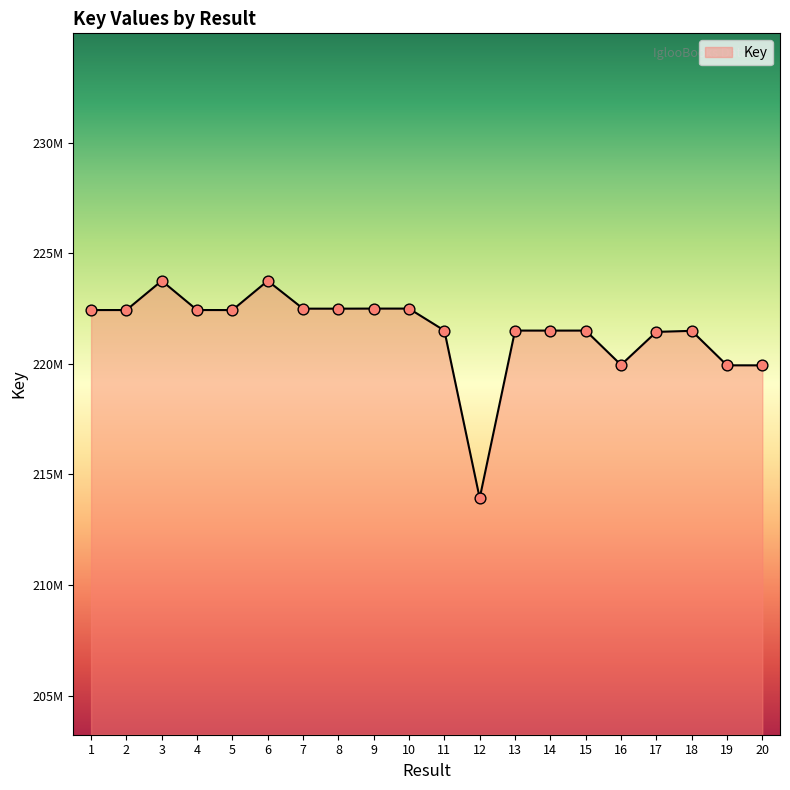

Approximately how many times larger is the value at 5 compared to 12?

1.0